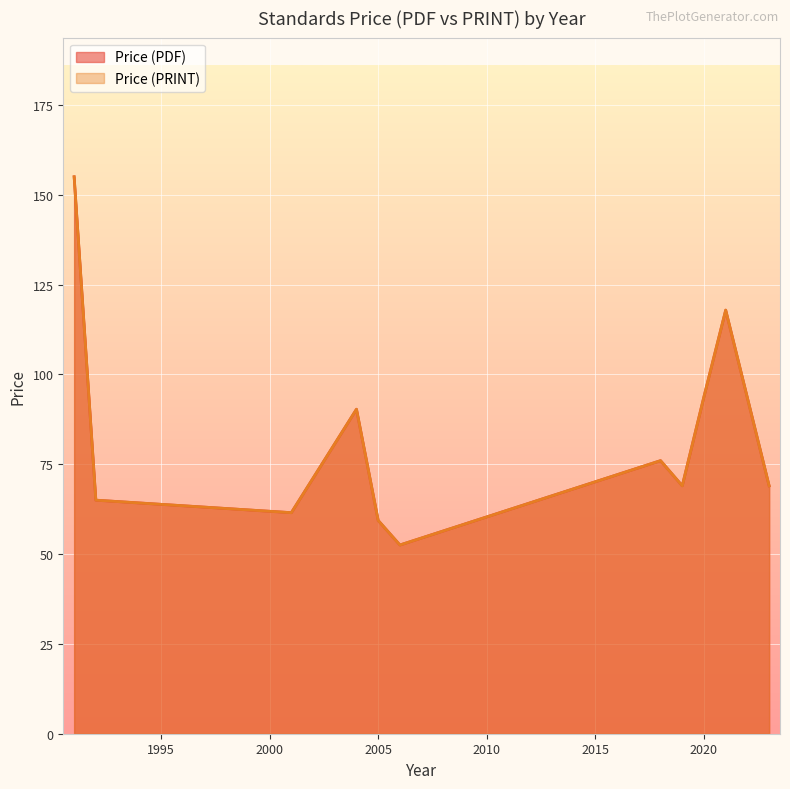

At which category does the chart reach its peak across all series?

1991